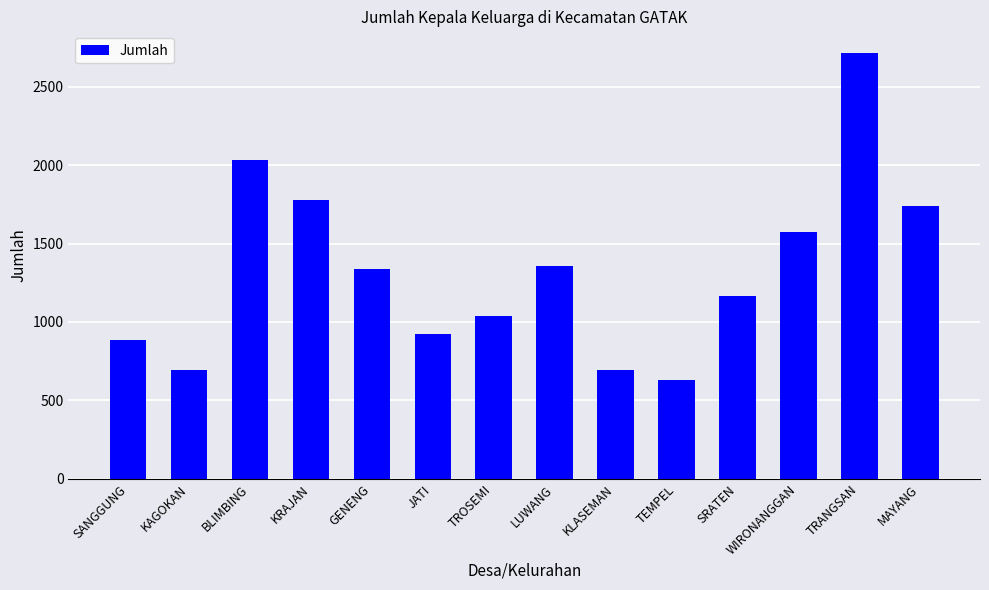

What is the label of the 2nd bar from the right?

TRANGSAN